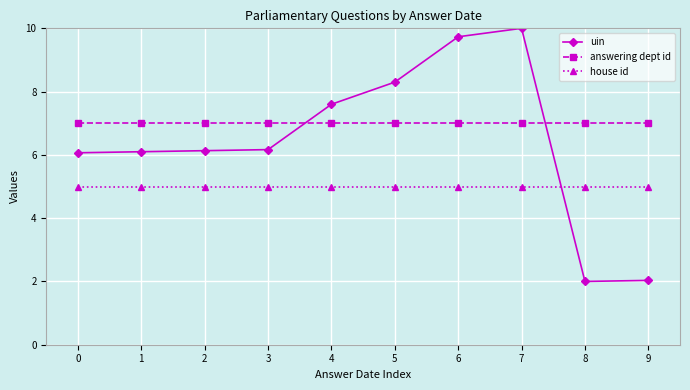

What is the maximum value shown in the chart?

10.0